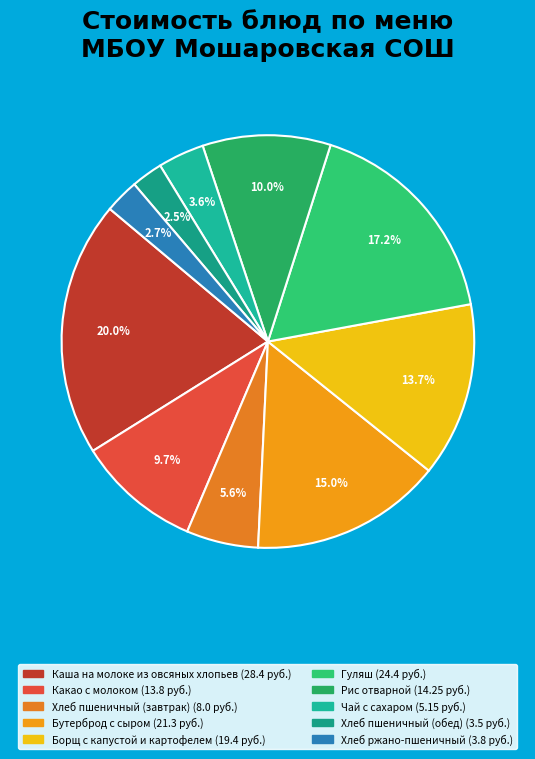

What is the ratio of the value at Чай с сахаром to the value at Рис отварной?

0.4